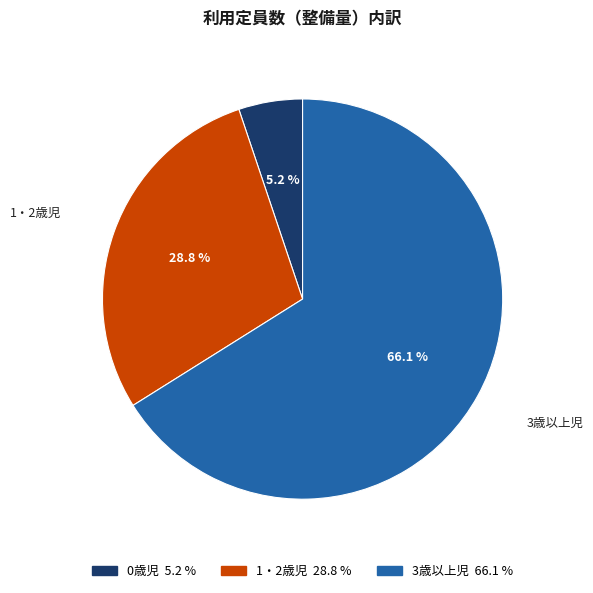

To the nearest percent, what is the difference between the 0歳児 and 3歳以上児 slice percentages?

61%